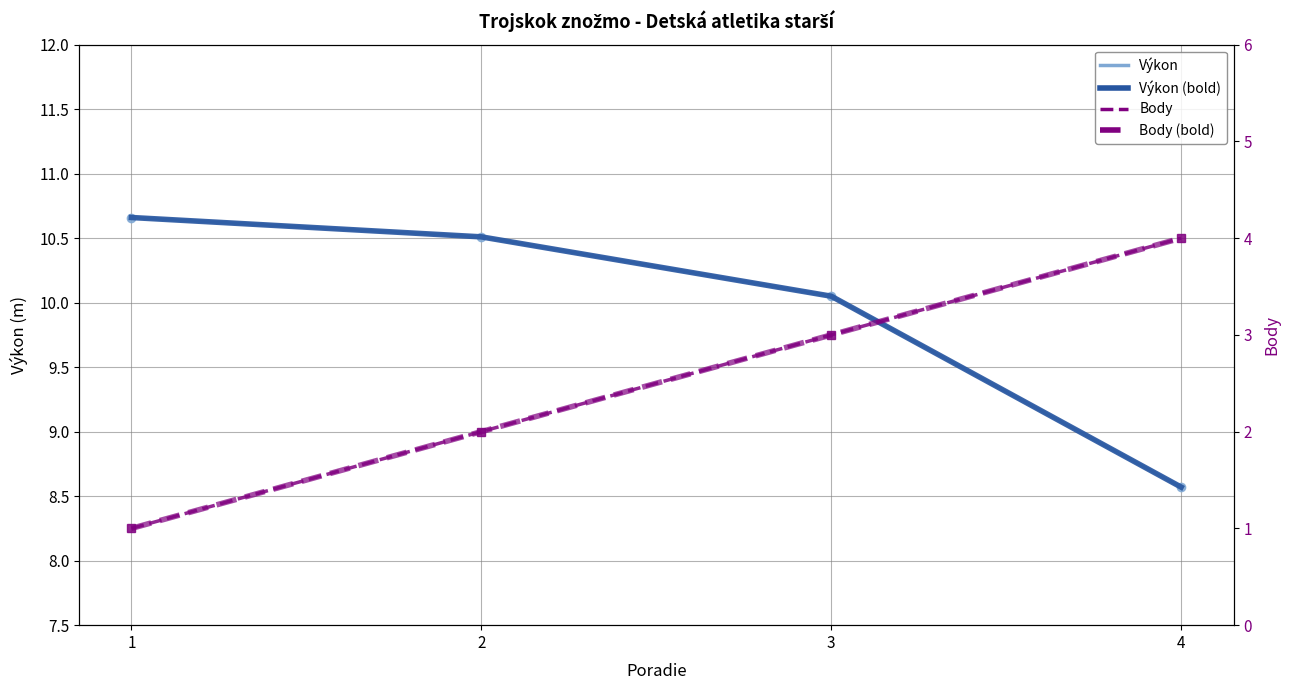

Is the value of Výkon at 4 greater than the value of Body (mean) at 1?

Yes